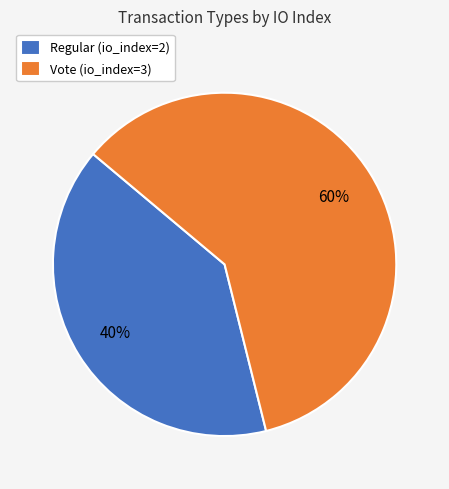

To the nearest percent, what portion does Vote (io_index=3) represent?

60%